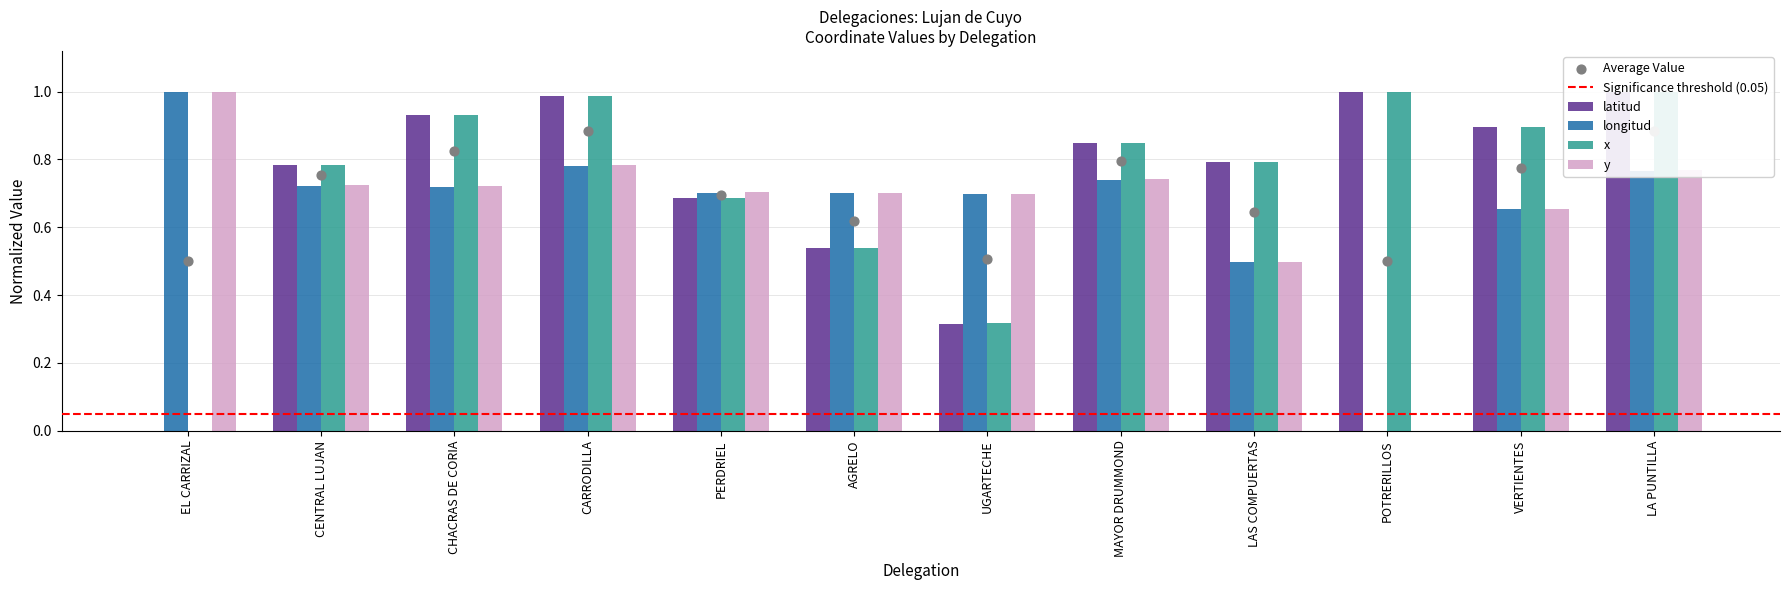

Is the value of latitud at MAYOR DRUMMOND greater than the value of y at LA PUNTILLA?

Yes